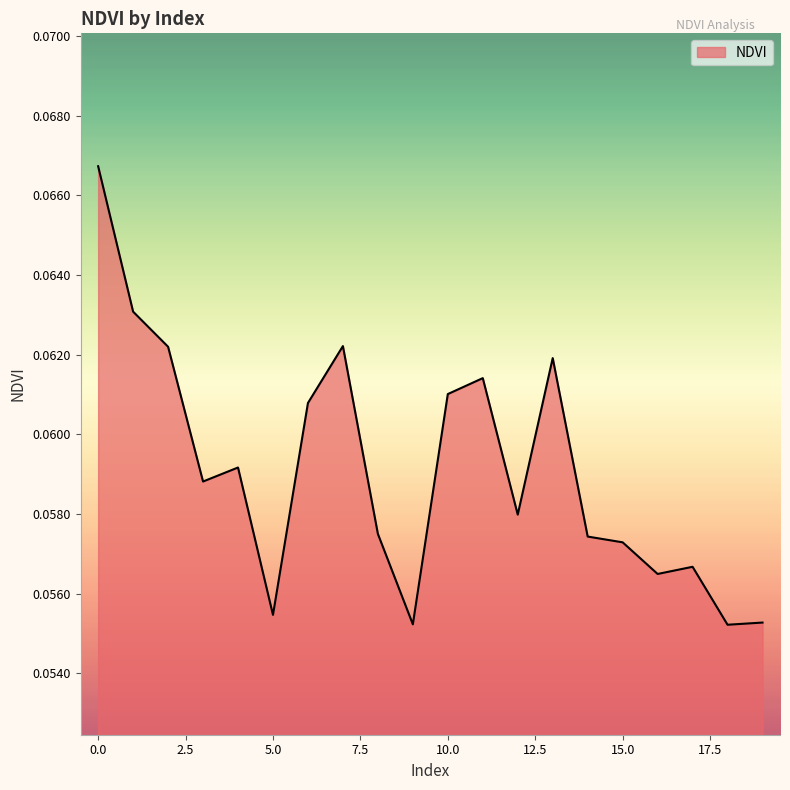

What is the value of the 17th point from the left?

0.1